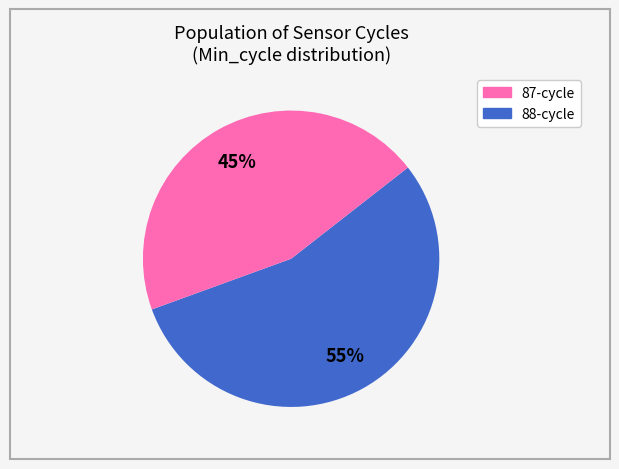

To the nearest percent, what is the average slice percentage?

50%